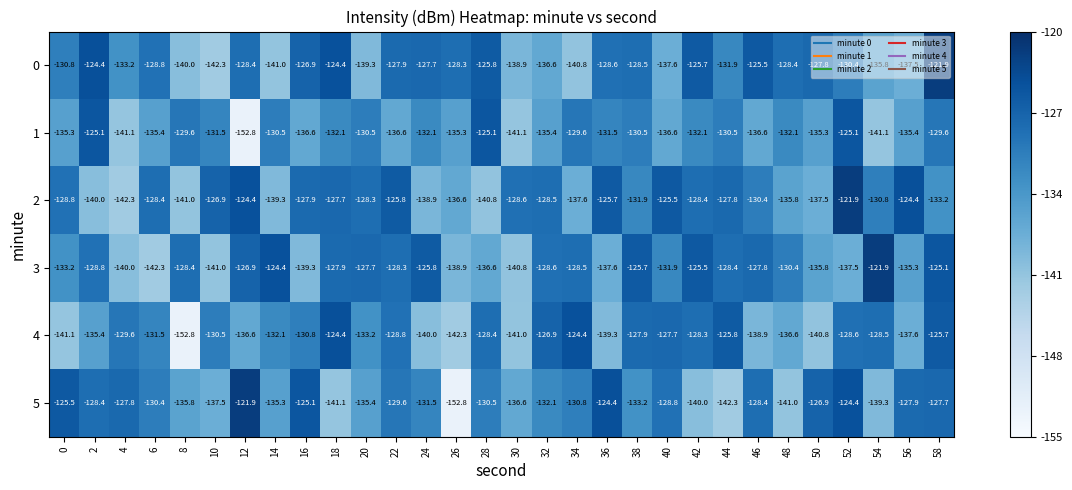

At which label does 0 reach its minimum?

10